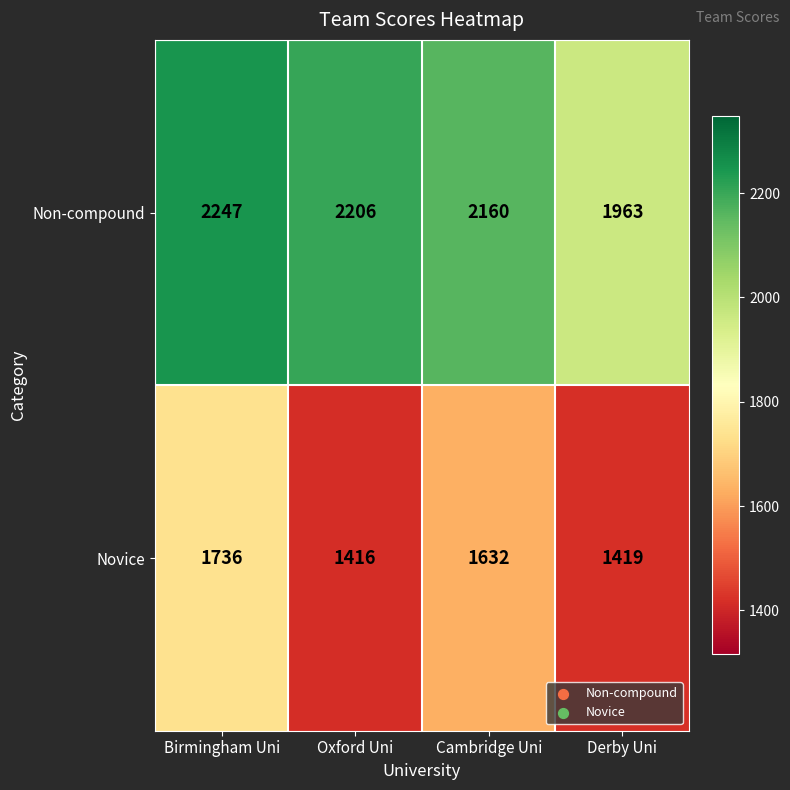

At which label does Novice first exceed 1632?

Birmingham Uni